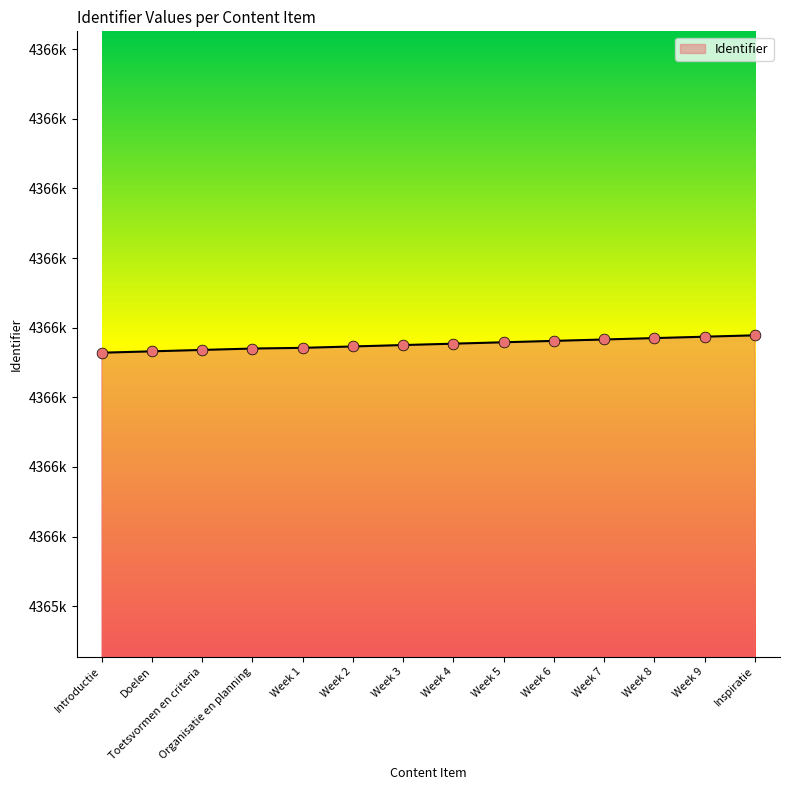

Does the chart have visible grid lines?

No